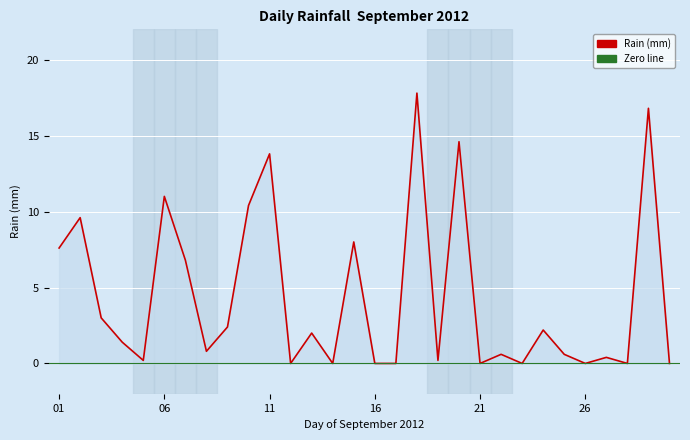

What value does the data have at 29?

16.8